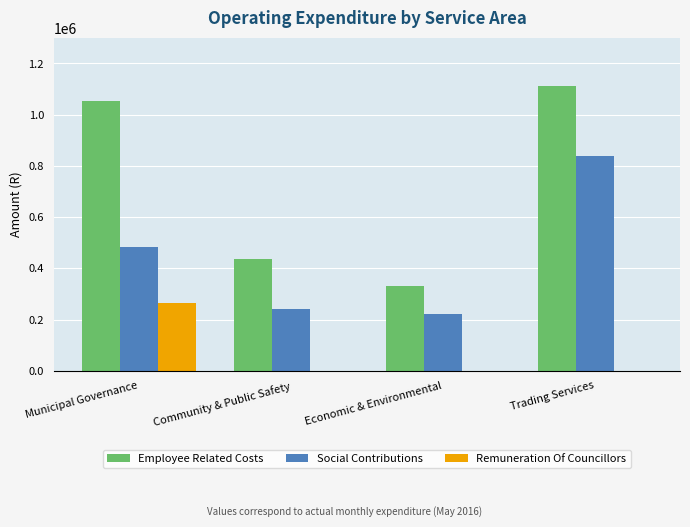

Between Community & Public Safety and Economic & Environmental, which series saw the biggest shift?

Employee Related Costs